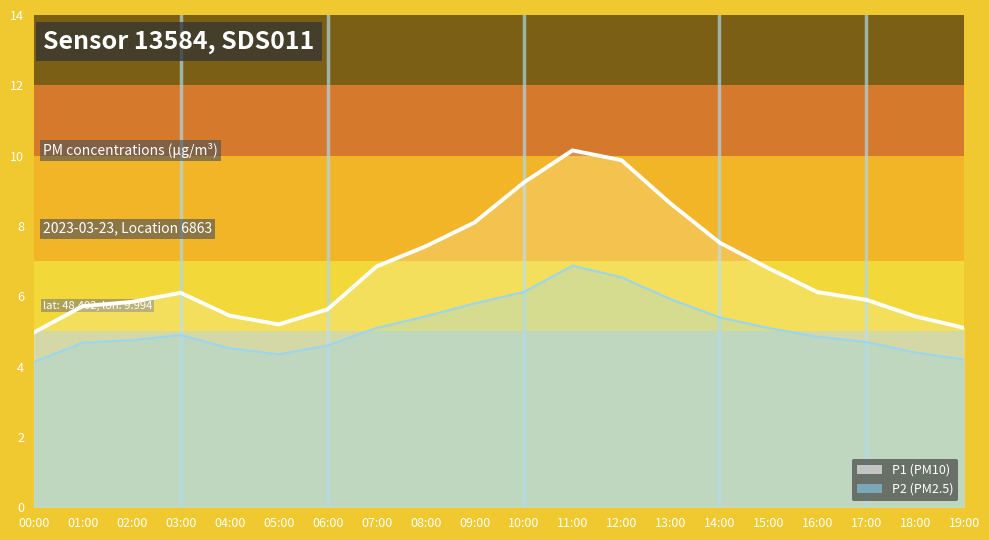

True or false: P1 and P2 cross at least once.

False